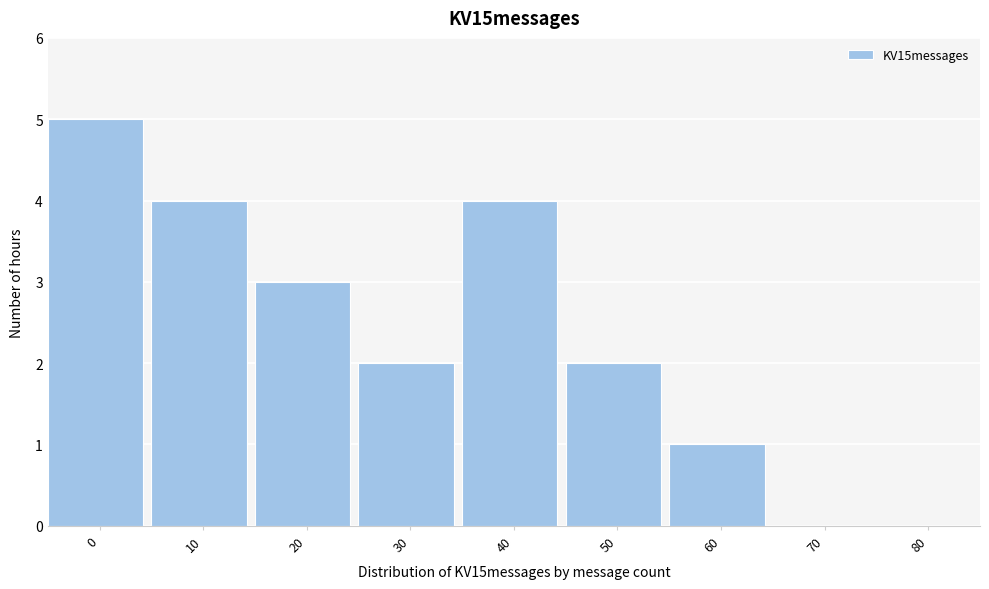

Reading left to right, extract all data points from this chart.

0=5	10=4	20=3	30=2	40=4	50=2	60=1	70=0	80=0